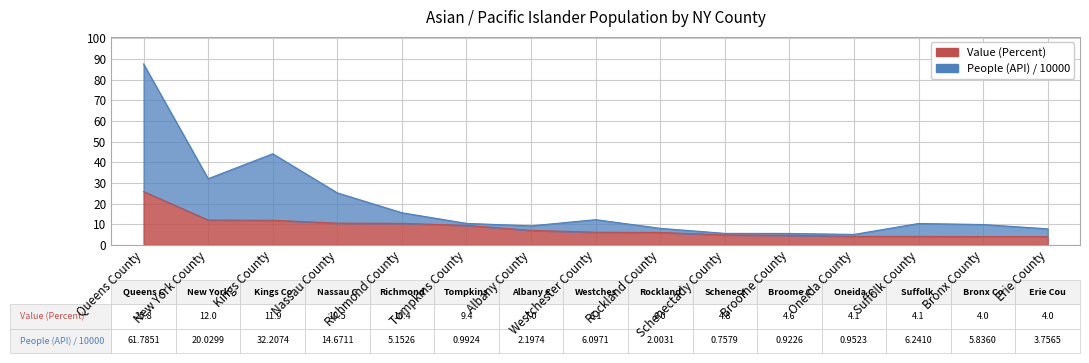

At which label does People (API) / 10000 first exceed 10?

Queens County